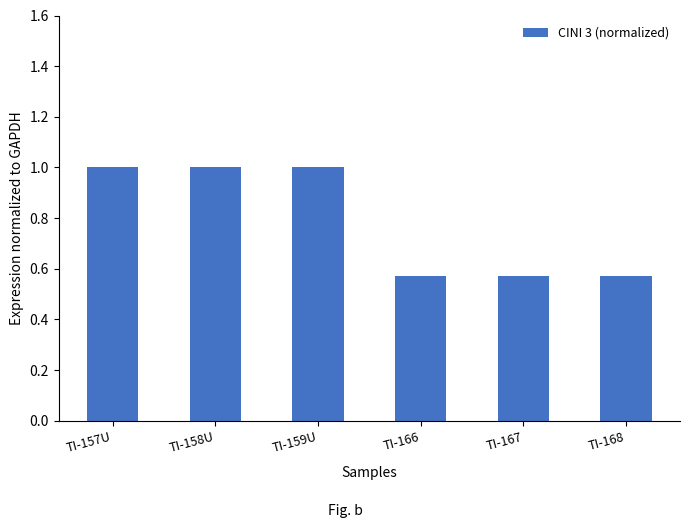

What is the value of the 3rd bar from the left?

1.0